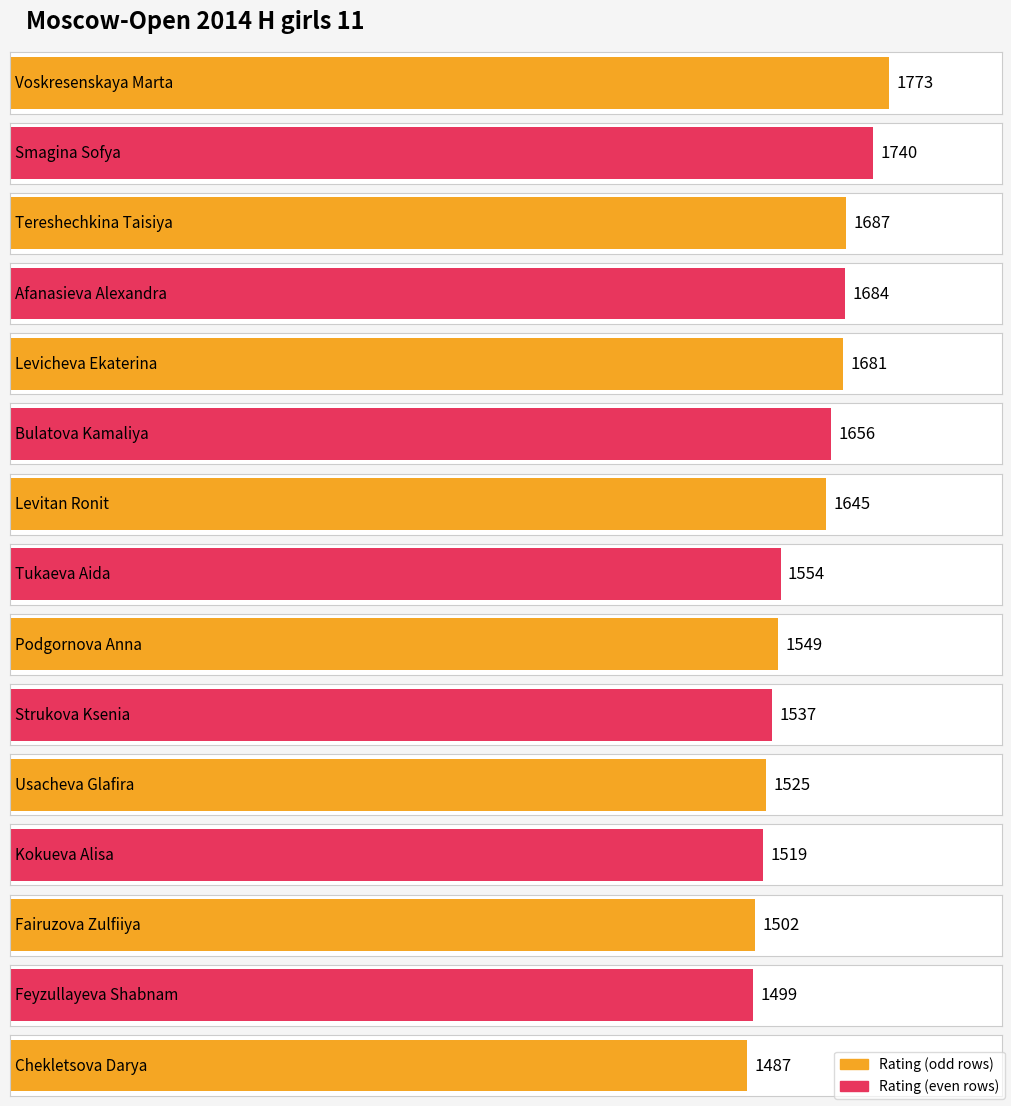

What is the label of the 1st bar from the left?

Voskresenskaya Marta